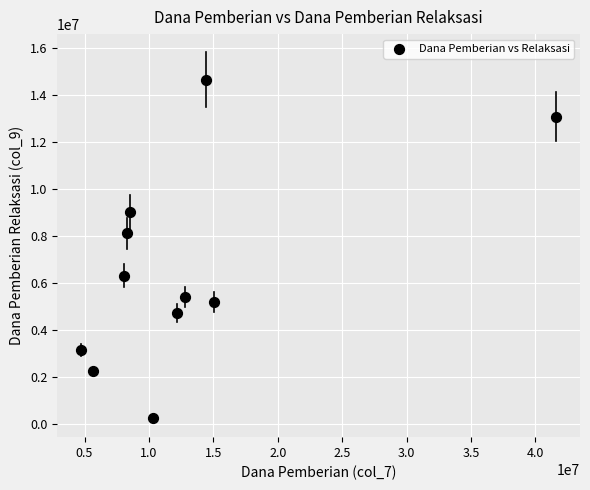

What is the range of X values (max minus min)?

36900000